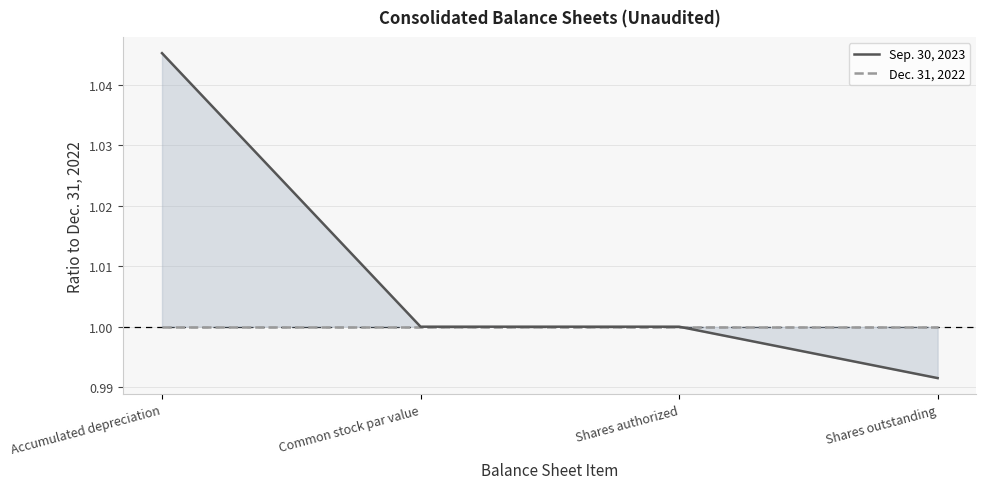

Is the value of Sep. 30, 2023 at Accumulated depreciation greater than the value of Dec. 31, 2022 at Common stock par value?

Yes